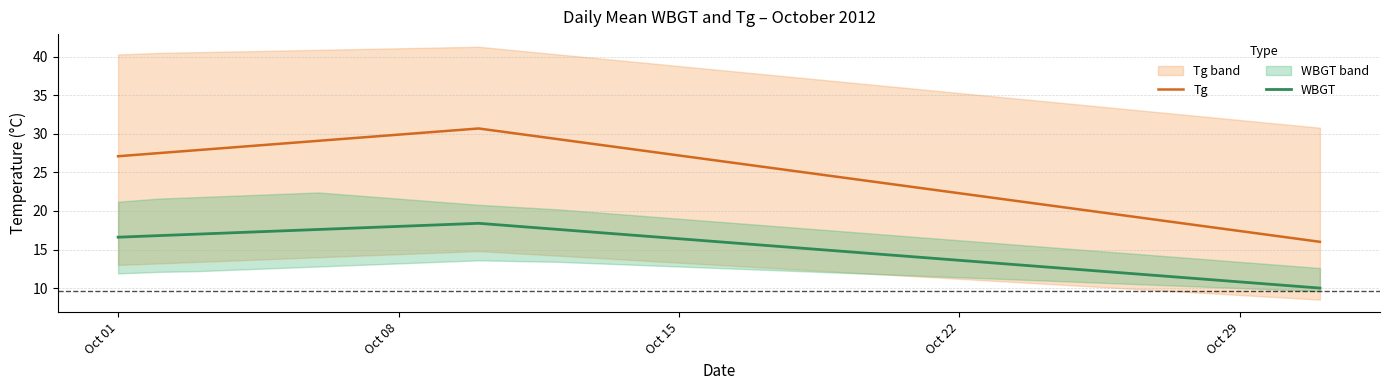

True or false: Tg and WBGT cross at least once.

False